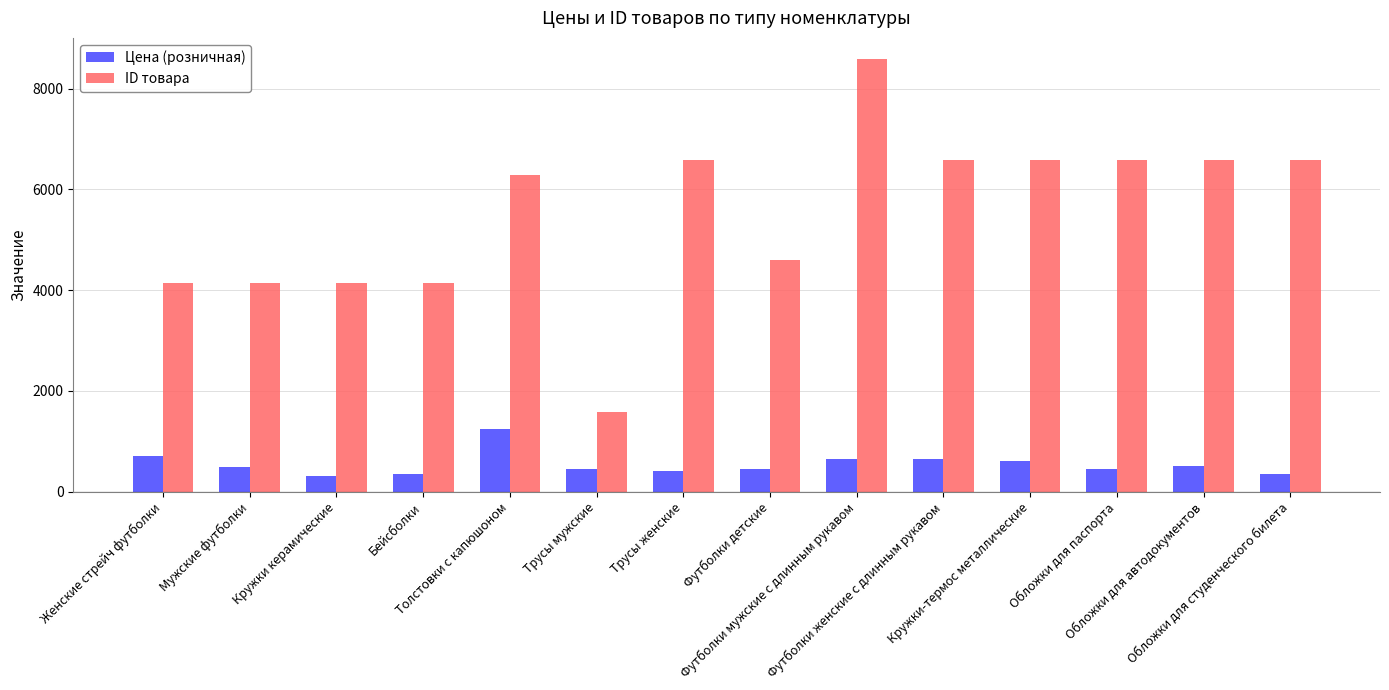

Which series has the largest total across all categories?

ID товара